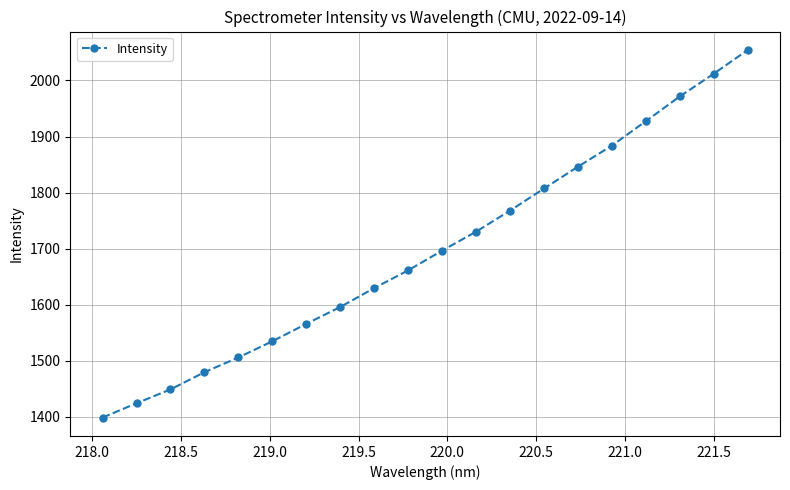

Reading right to left, extract all data points from this chart.

2054.5	2012.1	1971.7	1927.5	1884.0	1846.3	1807.4	1768.0	1730.4	1696.6	1661.4	1629.8	1596.1	1565.9	1534.9	1506.0	1479.6	1448.9	1424.2	1398.6